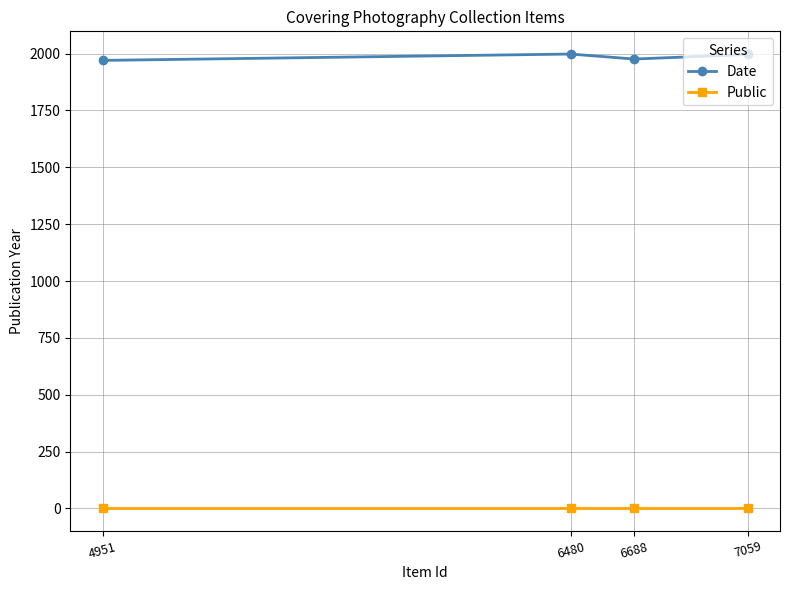

What is the lowest value of the Date series?

1970